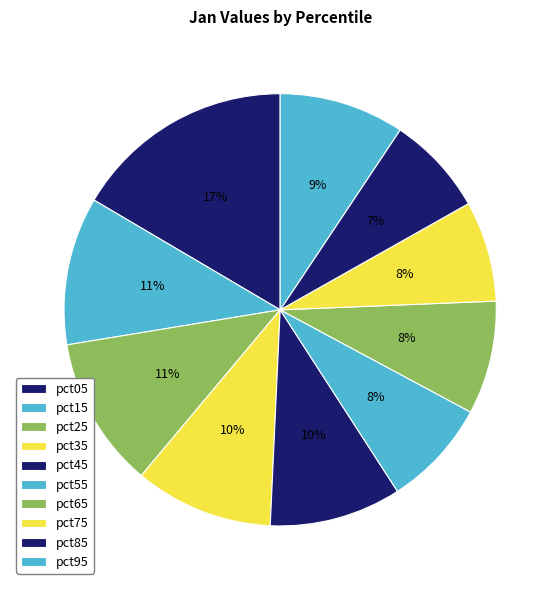

Does any single category account for the majority?

No